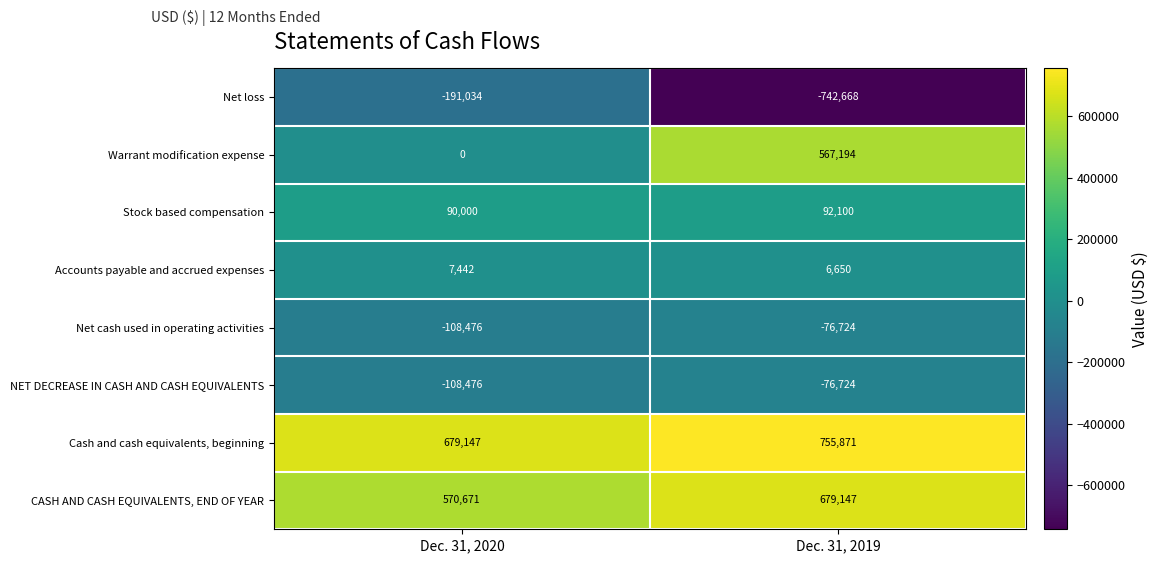

What is the smallest value displayed?

-742668